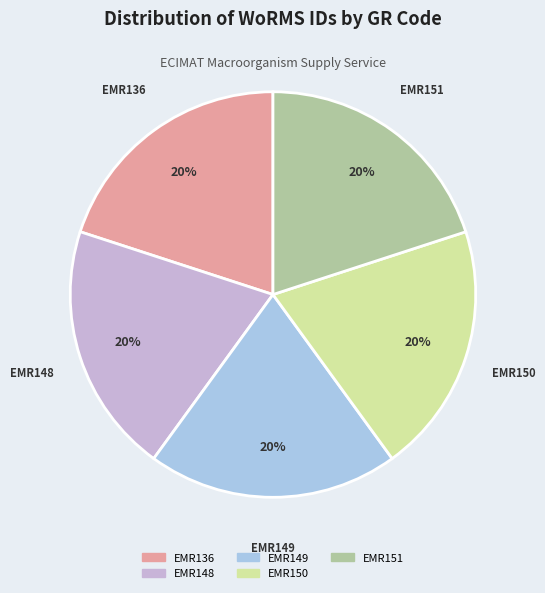

To the nearest percent, what portion does EMR149 represent?

20%